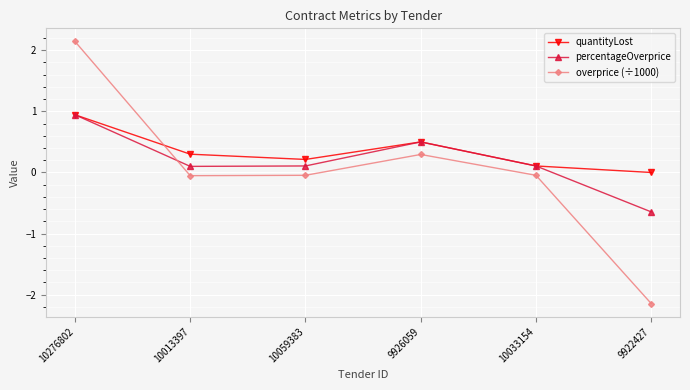

Between 10276802 and 9922427, which series saw the biggest shift?

overprice (÷1000)